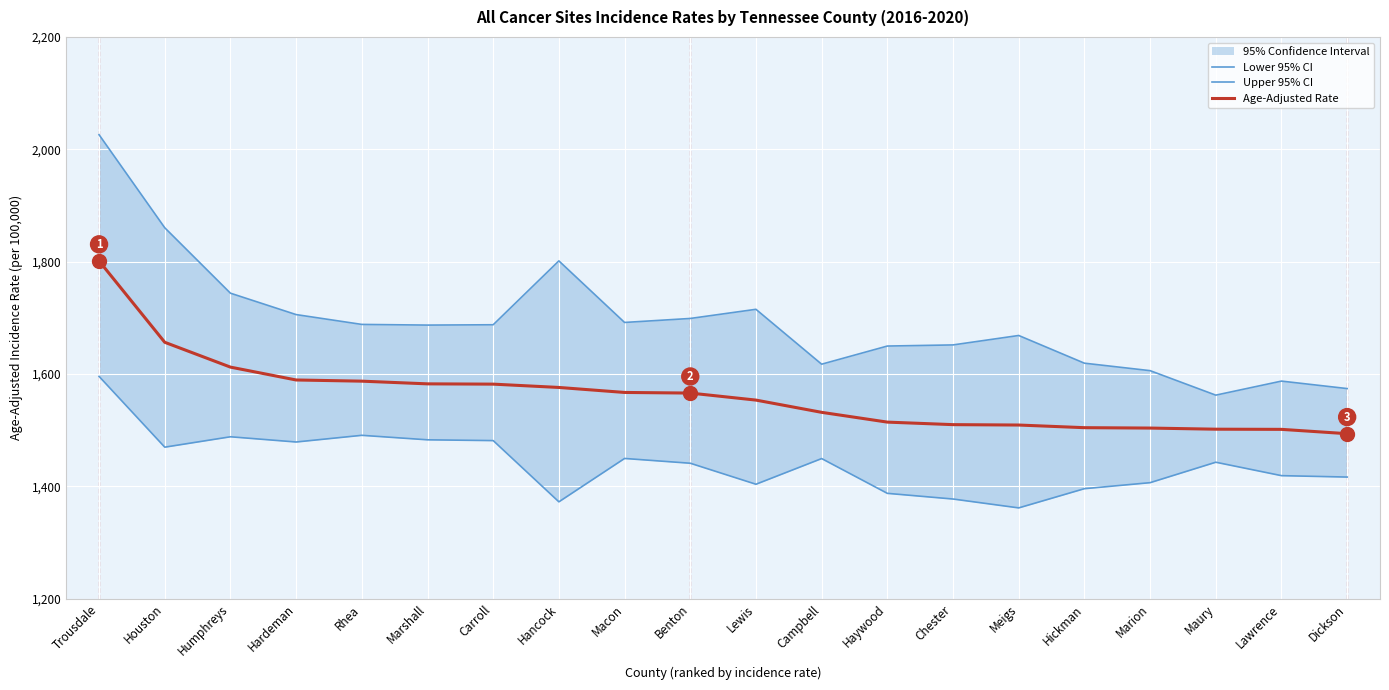

Reading left to right, transcribe all the data shown in this chart.

Lower 95% CI: Trousdale=1595.8	Houston=1469.8	Humphreys=1488.3	Hardeman=1479.0	Rhea=1490.9	Marshall=1482.9	Carroll=1481.5	Hancock=1372.5	Macon=1449.7	Benton=1441.2	Lewis=1403.8	Campbell=1449.5	Haywood=1387.6	Chester=1377.5	Meigs=1361.7	Hickman=1395.9	Marion=1406.6	Maury=1443.0	Lawrence=1419.1	Dickson=1416.6
Upper 95% CI: Trousdale=2026.0	Houston=1860.4	Humphreys=1743.9	Hardeman=1705.8	Rhea=1688.3	Marshall=1687.1	Carroll=1687.7	Hancock=1801.4	Macon=1691.8	Benton=1698.9	Lewis=1715.2	Campbell=1617.5	Haywood=1649.8	Chester=1651.8	Meigs=1668.6	Hickman=1619.3	Marion=1606.0	Maury=1562.4	Lawrence=1587.4	Dickson=1574.1
Age-Adjusted Rate: Trousdale=1801.3	Houston=1656.5	Humphreys=1612.3	Hardeman=1589.4	Rhea=1587.3	Marshall=1582.5	Carroll=1582.0	Hancock=1576.1	Macon=1567.2	Benton=1566.1	Lewis=1553.6	Campbell=1531.8	Haywood=1514.4	Chester=1509.9	Meigs=1509.2	Hickman=1504.5	Marion=1503.8	Maury=1501.8	Lawrence=1501.5	Dickson=1493.8